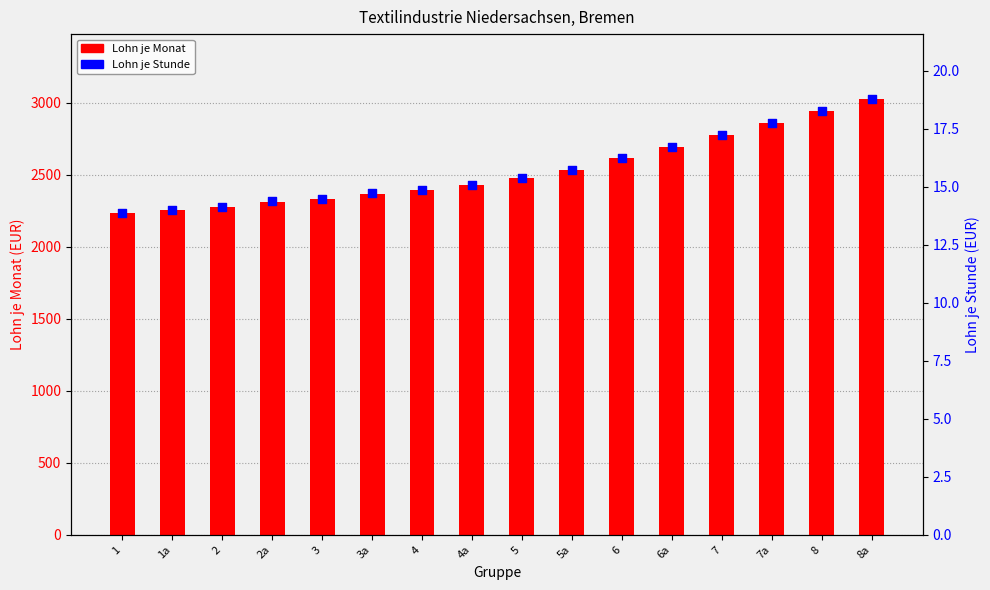

Is the value of Lohn je Monat at 6a greater than the value of Lohn je Stunde at 6a?

Yes